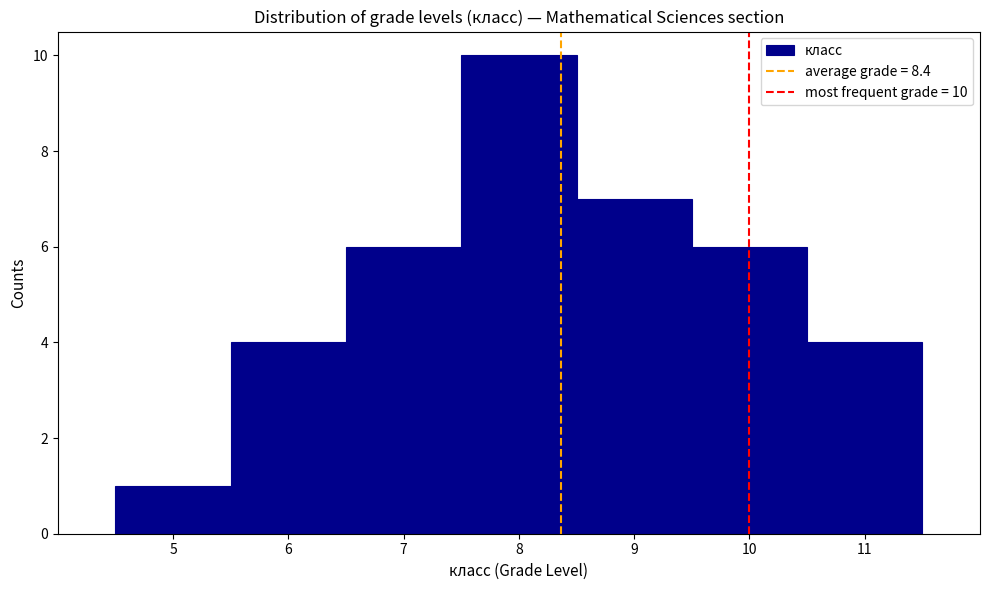

Which range on the x-axis has the tallest bar?

7.5 to 8.5